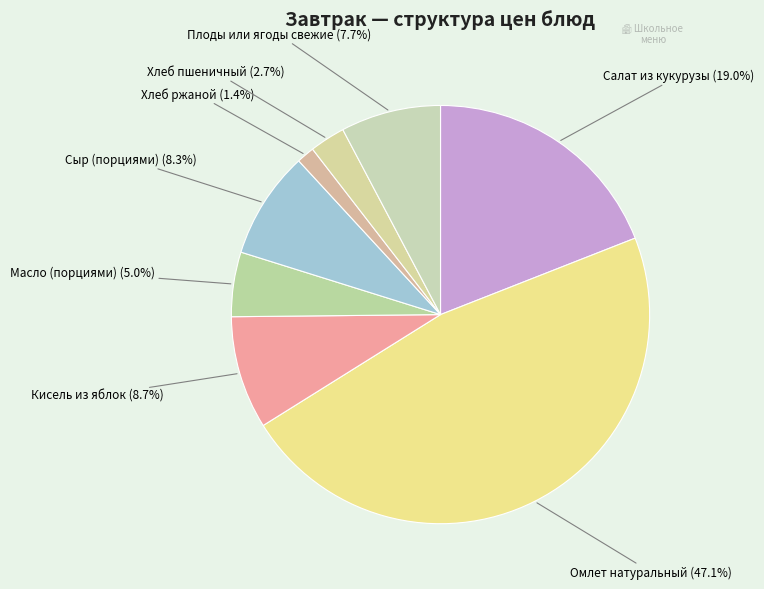

The Хлеб ржаной slice represents 11% of the pie. True or false?

False